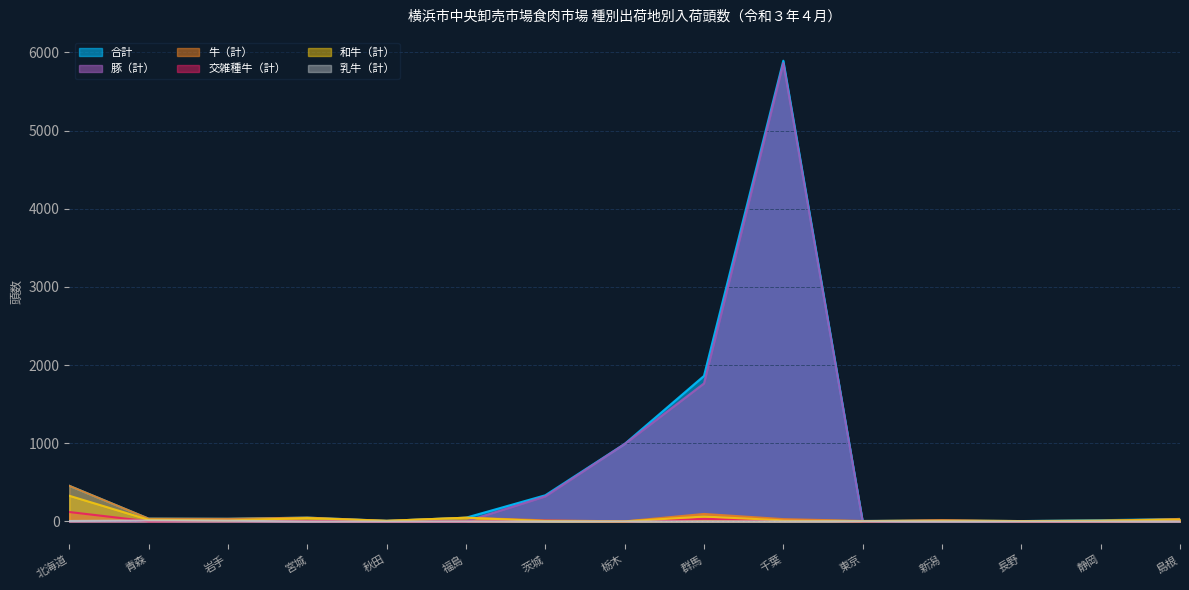

At which category is the sum across all series the highest?

千葉